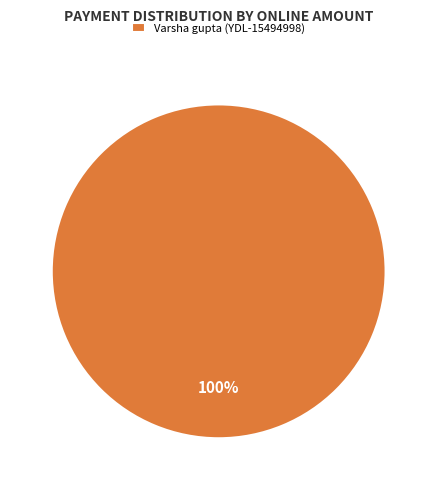

Rank the categories by value from lowest to highest.

Varsha gupta (YDL-15494998)